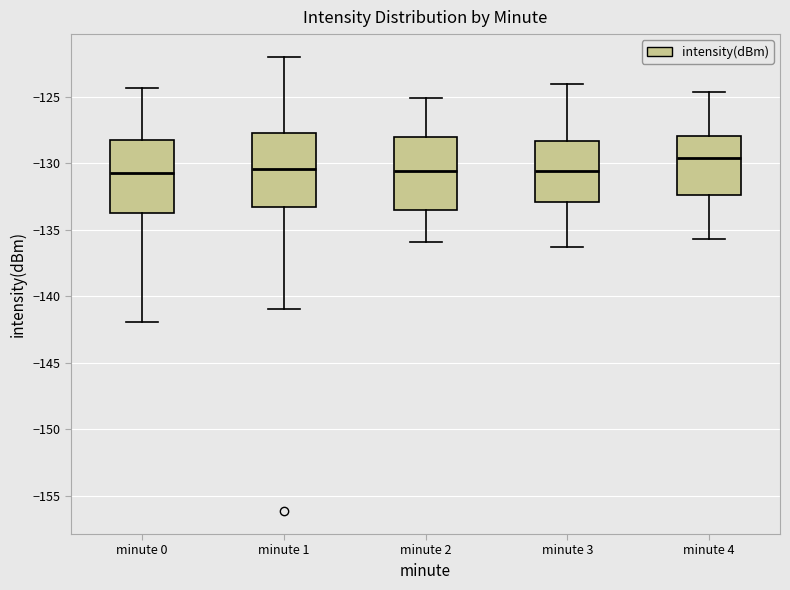

Reading left to right, read every box against the y-axis: the position of its median line, the range the box covers, and the ends of its whiskers. The values are not printed on the chart, so give them approximately, as read against the axis.

minute 0: median -130.5, box -133.5 to -128.0, whiskers -142.0 to -124.5
minute 1: median -130.5, box -133.0 to -127.5, whiskers -141.0 to -122.0
minute 2: median -130.5, box -133.5 to -128.0, whiskers -136.0 to -125.0
minute 3: median -130.5, box -133.0 to -128.5, whiskers -136.5 to -124.0
minute 4: median -129.5, box -132.5 to -128.0, whiskers -135.5 to -124.5